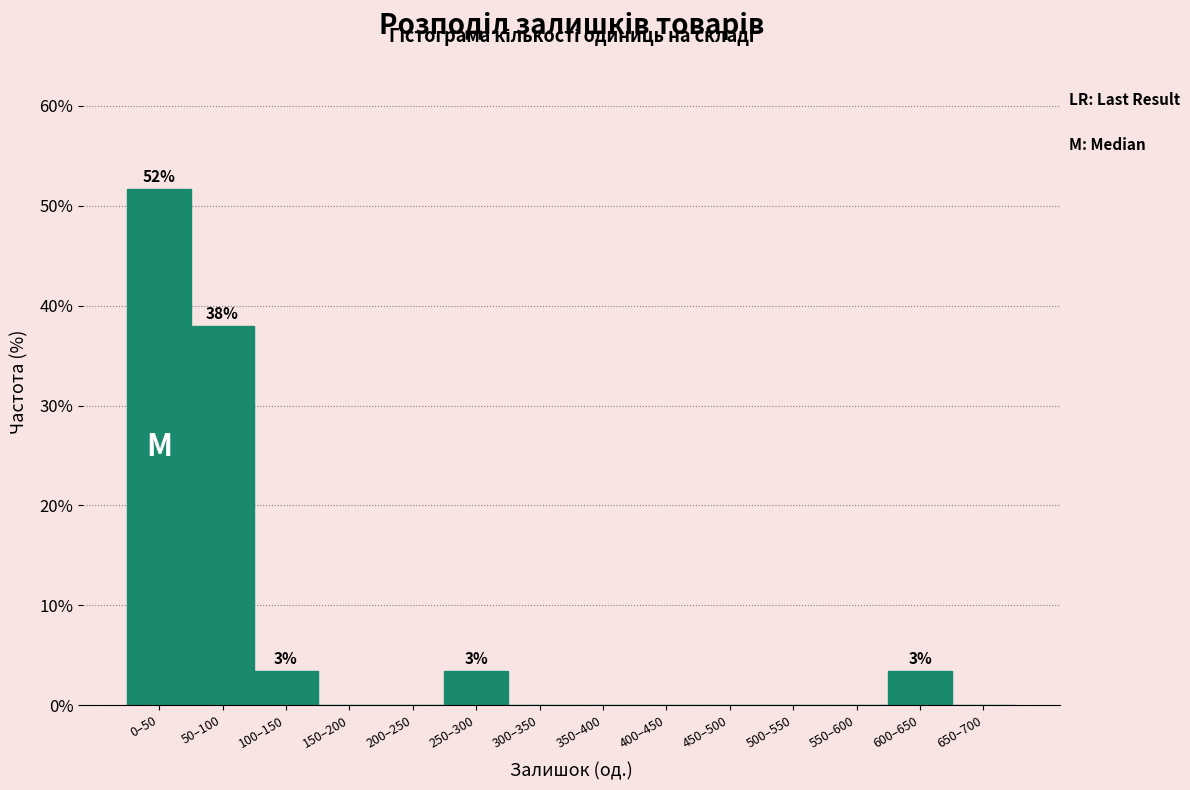

Reading left to right, transcribe all the data shown in this chart.

0–50=51.7	50–100=37.9	100–150=3.4	150–200=0.0	200–250=0.0	250–300=3.4	300–350=0.0	350–400=0.0	400–450=0.0	450–500=0.0	500–550=0.0	550–600=0.0	600–650=3.4	650–700=0.0